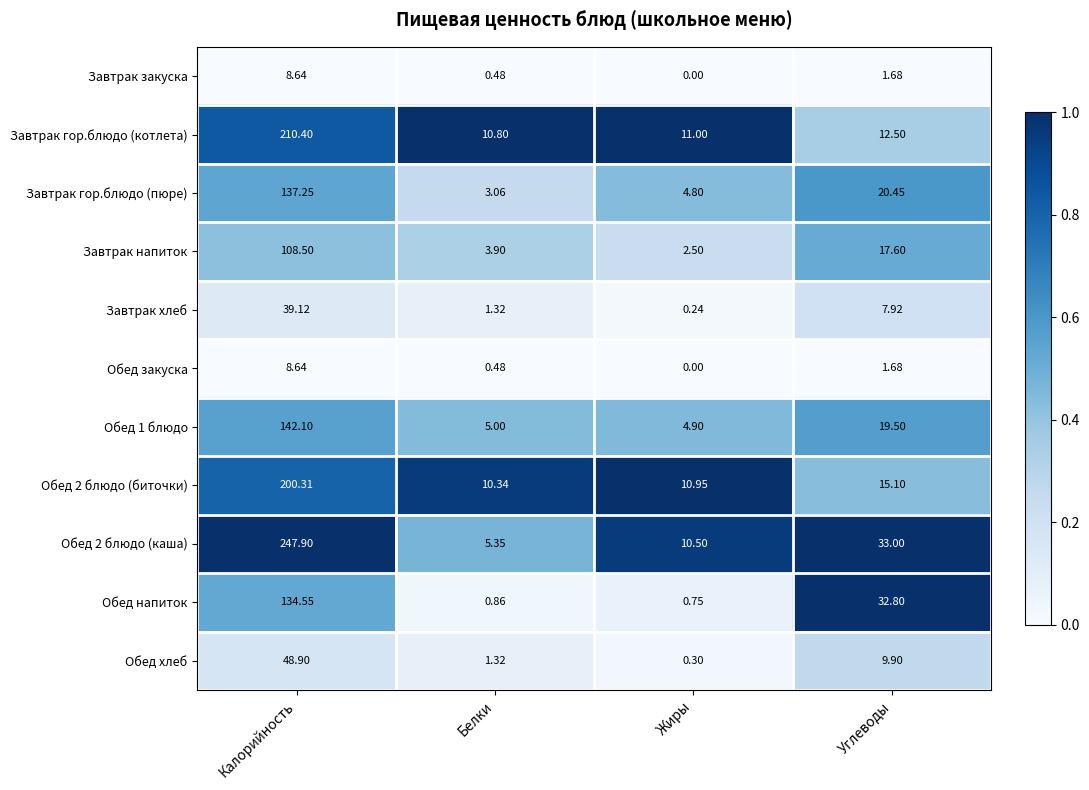

Which series has the widest spread of values?

Обед 2 блюдо (каша)